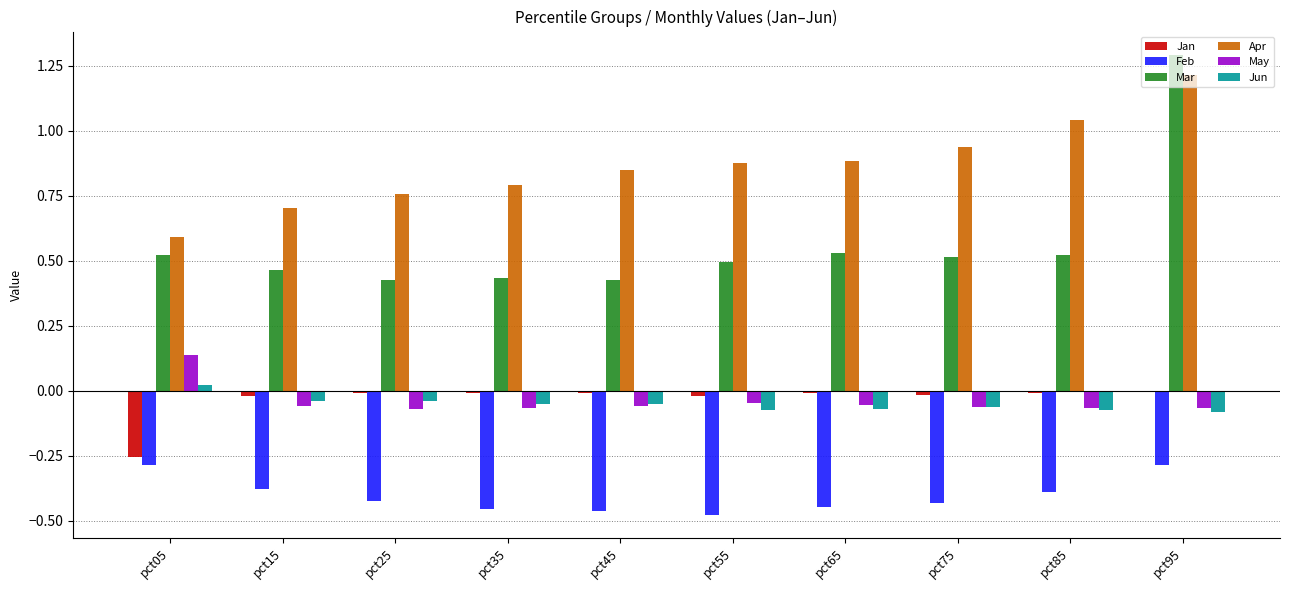

At which category is the sum across all series the highest?

pct95